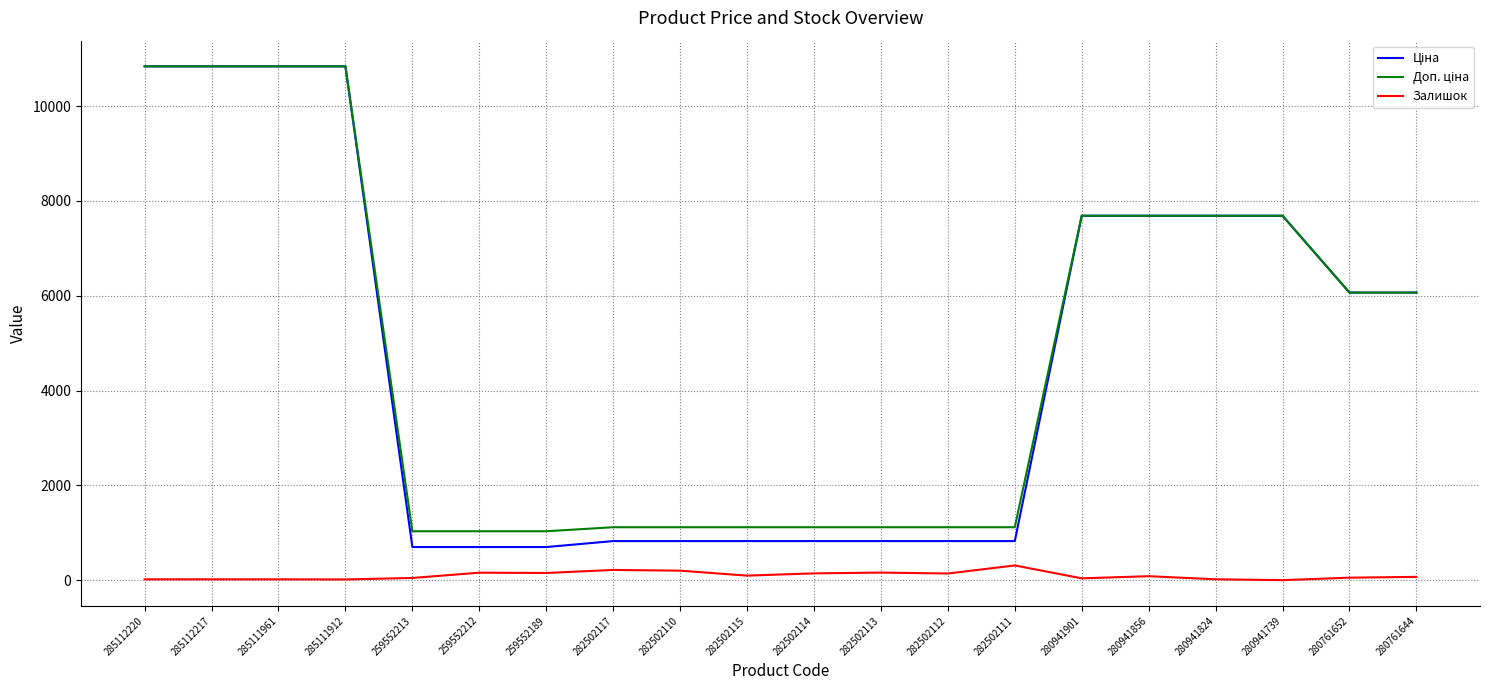

At how many categories does at least one series exceed 10526?

4